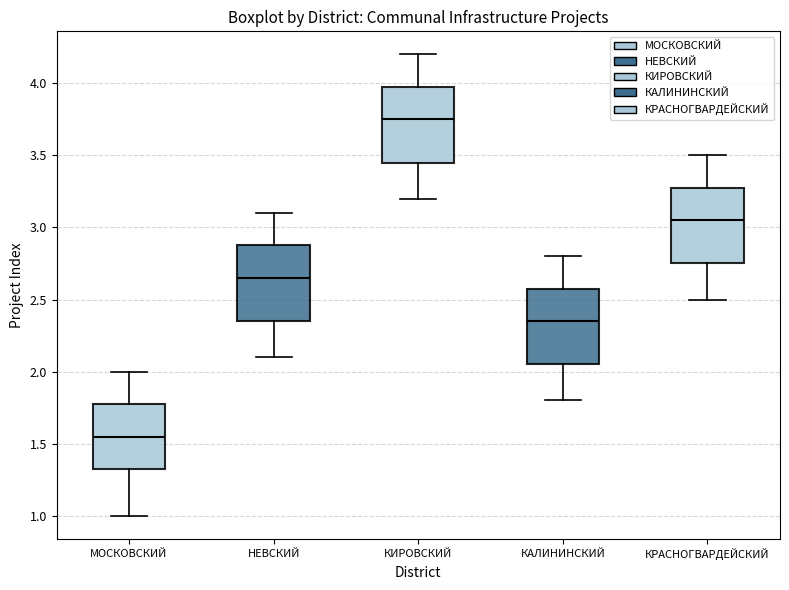

Reading left to right, transcribe this box plot: for each box, give where its median line is, the range the box spans, and where its two whiskers end, as read against the y-axis. The values are not printed on the chart, so give them approximately, as read against the axis.

МОСКОВСКИЙ: median 1.55, box 1.35 to 1.80, whiskers 1.00 to 2.00
НЕВСКИЙ: median 2.65, box 2.35 to 2.90, whiskers 2.10 to 3.10
КИРОВСКИЙ: median 3.75, box 3.45 to 4.00, whiskers 3.20 to 4.20
КАЛИНИНСКИЙ: median 2.35, box 2.05 to 2.60, whiskers 1.80 to 2.80
КРАСНОГВАРДЕЙСКИЙ: median 3.05, box 2.75 to 3.30, whiskers 2.50 to 3.50